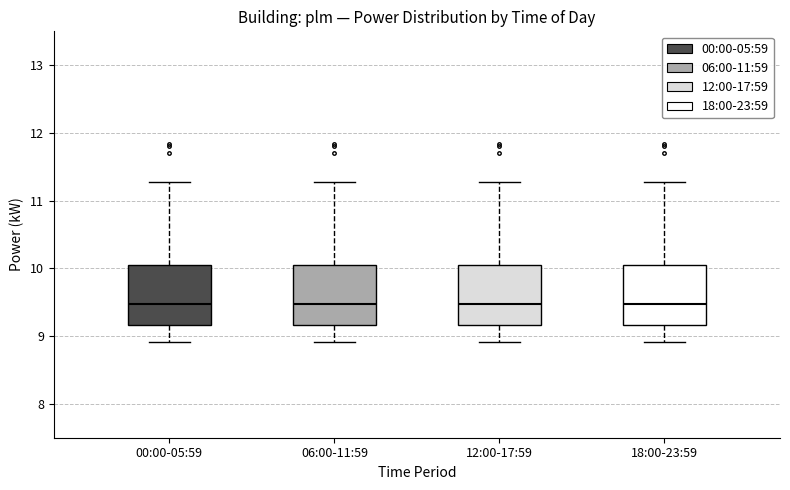

Where does the lower whisker of the box for 18:00-23:59 end on the y-axis? The values are not printed on the chart, so give them approximately, as read against the axis.

8.9